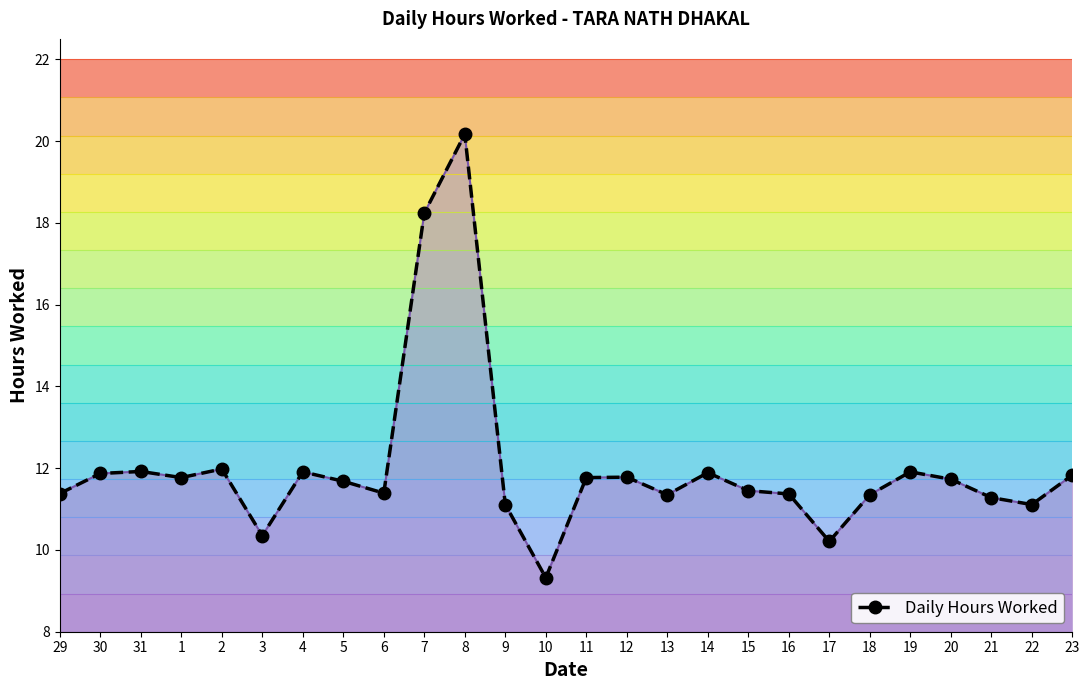

What is the maximum value shown in the chart?

20.2